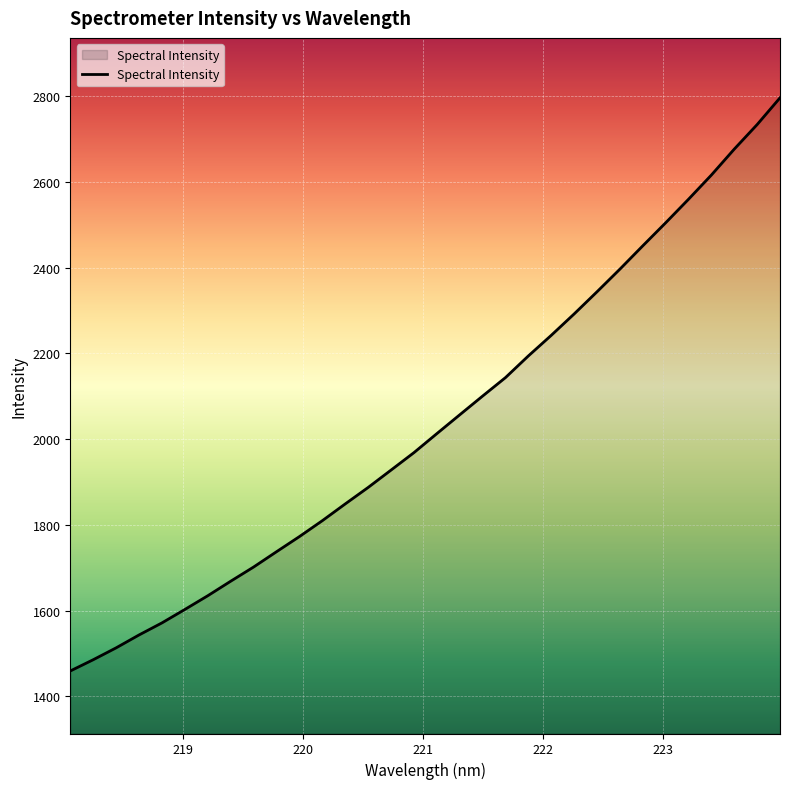

What is the smallest value displayed?

1458.9